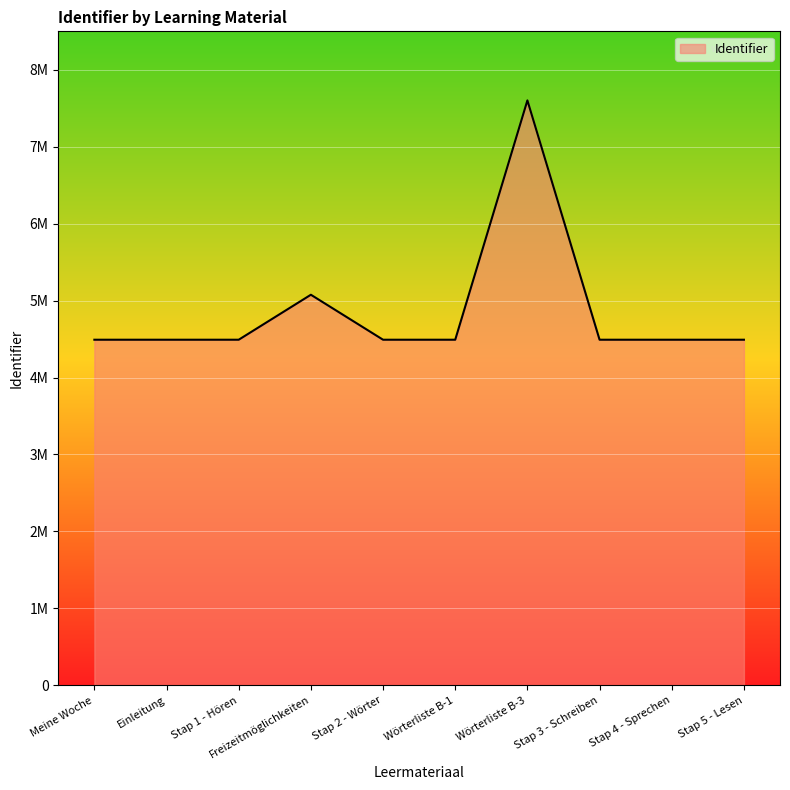

Is this an area chart (filled region under the line)?

Yes